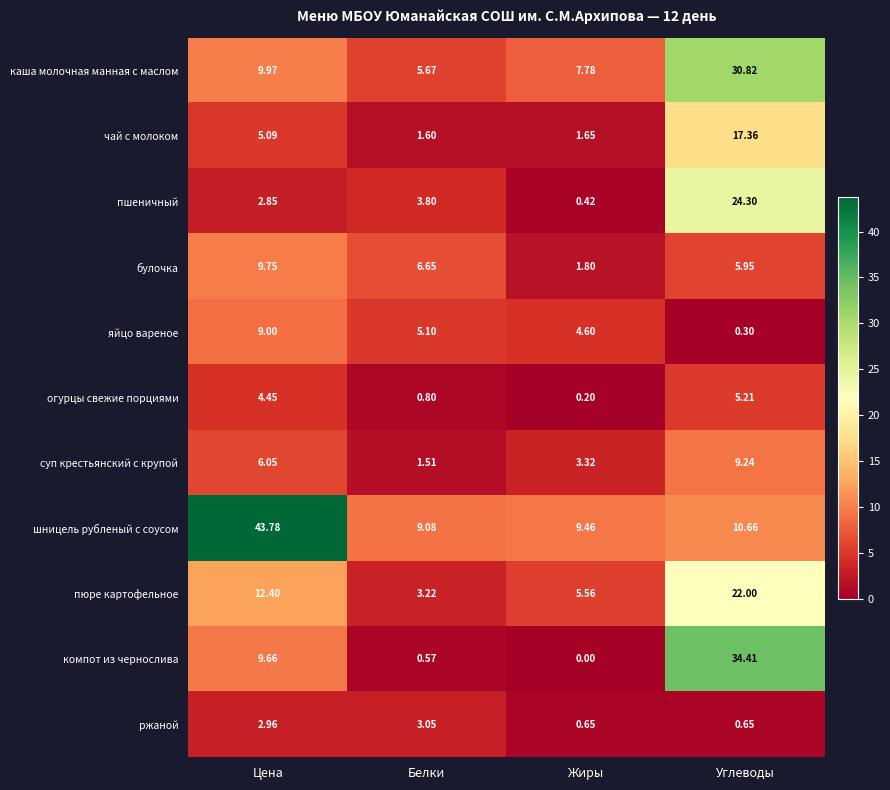

At which label does огурцы свежие порциями reach its peak?

Углеводы